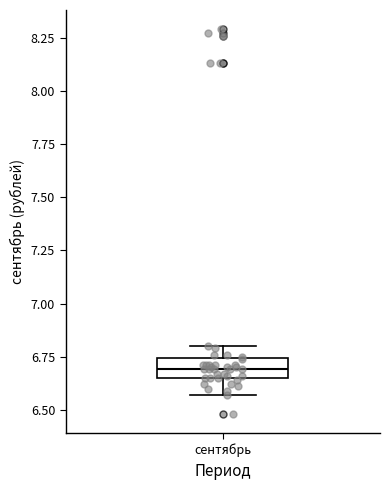

Read this box plot against the y-axis: the position of the median line, the range covered by the box, and the ends of both whiskers. The values are not printed on the chart, so give them approximately, as read against the axis.

median 6.70, box 6.65 to 6.75, whiskers 6.55 to 6.80